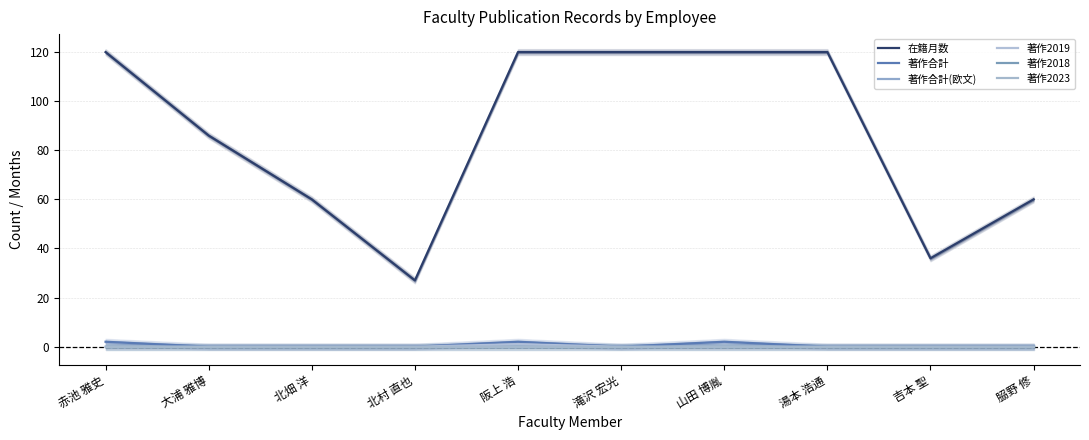

Is this an area chart (filled region under the line)?

No